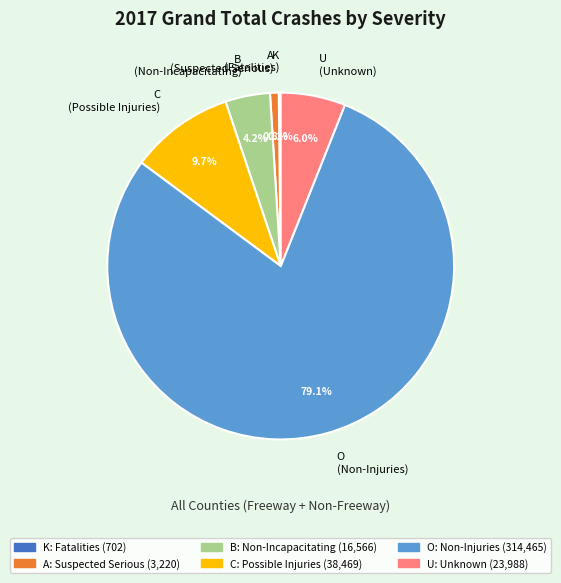

What is the ratio of the value at C to the value at U?

1.6